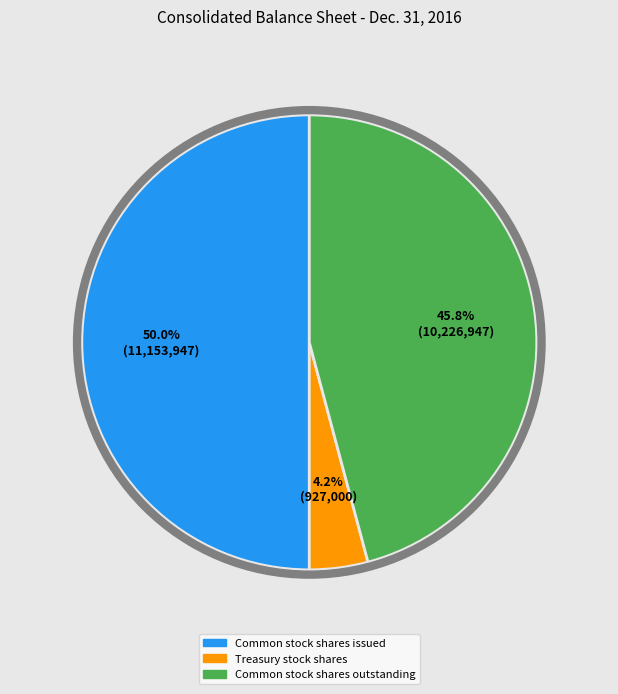

To the nearest percent, what is the difference between the Common stock shares outstanding and Common stock shares issued slice percentages?

4%